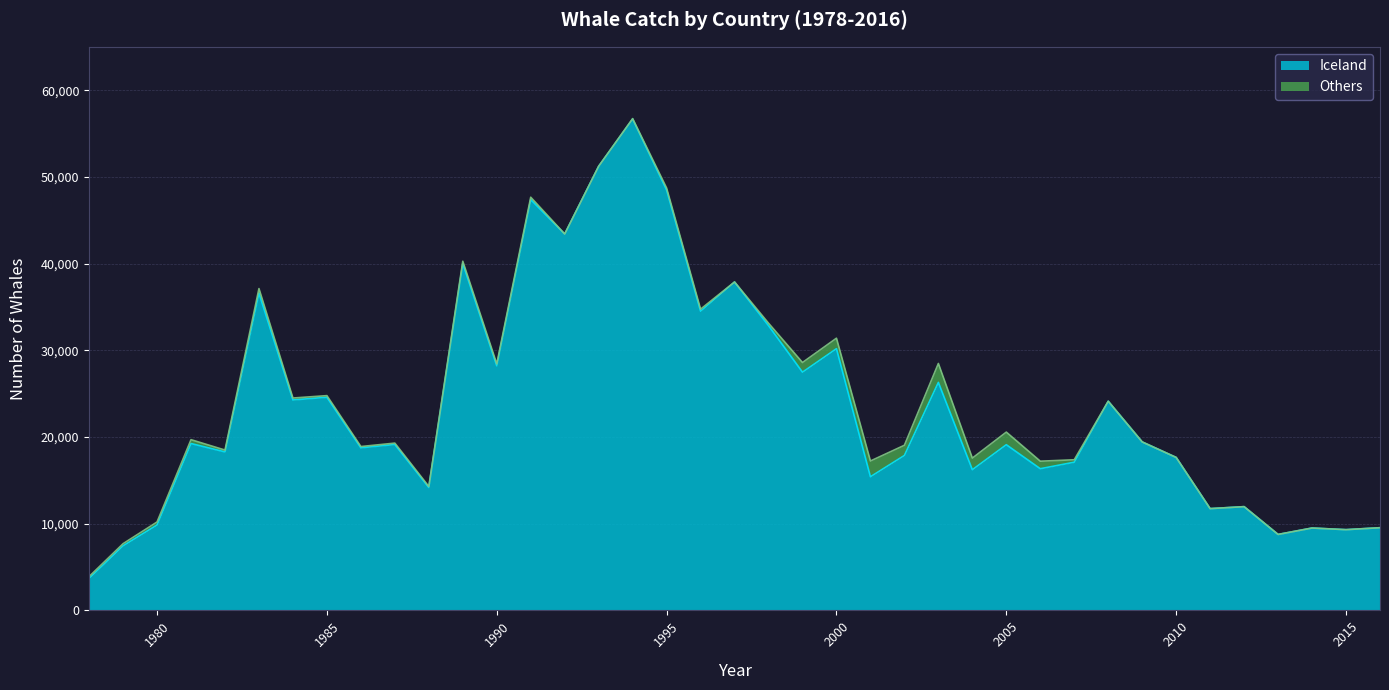

Is it true that the value at 2011 is 11738?

True